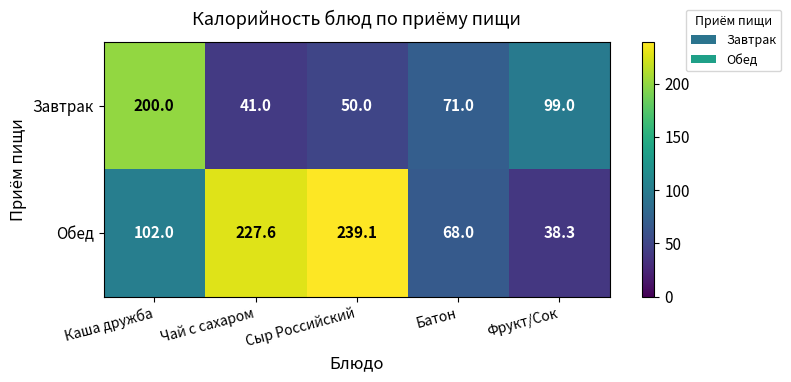

Count the number of data series in this chart.

2